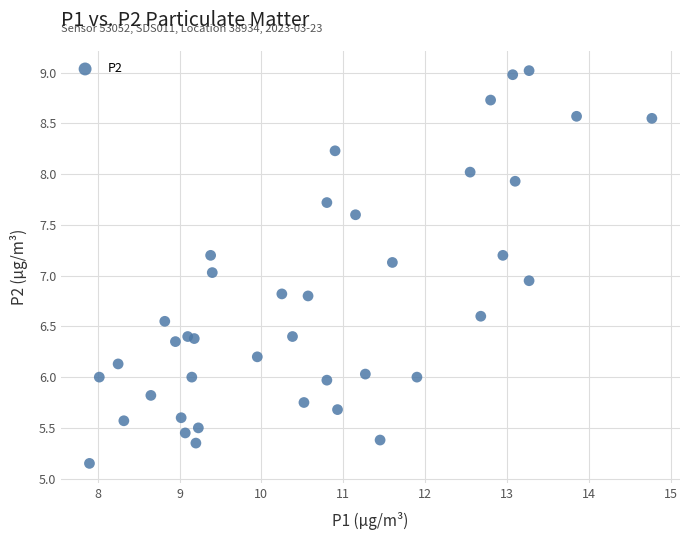

What is the range of Y values (max minus min)?

3.9